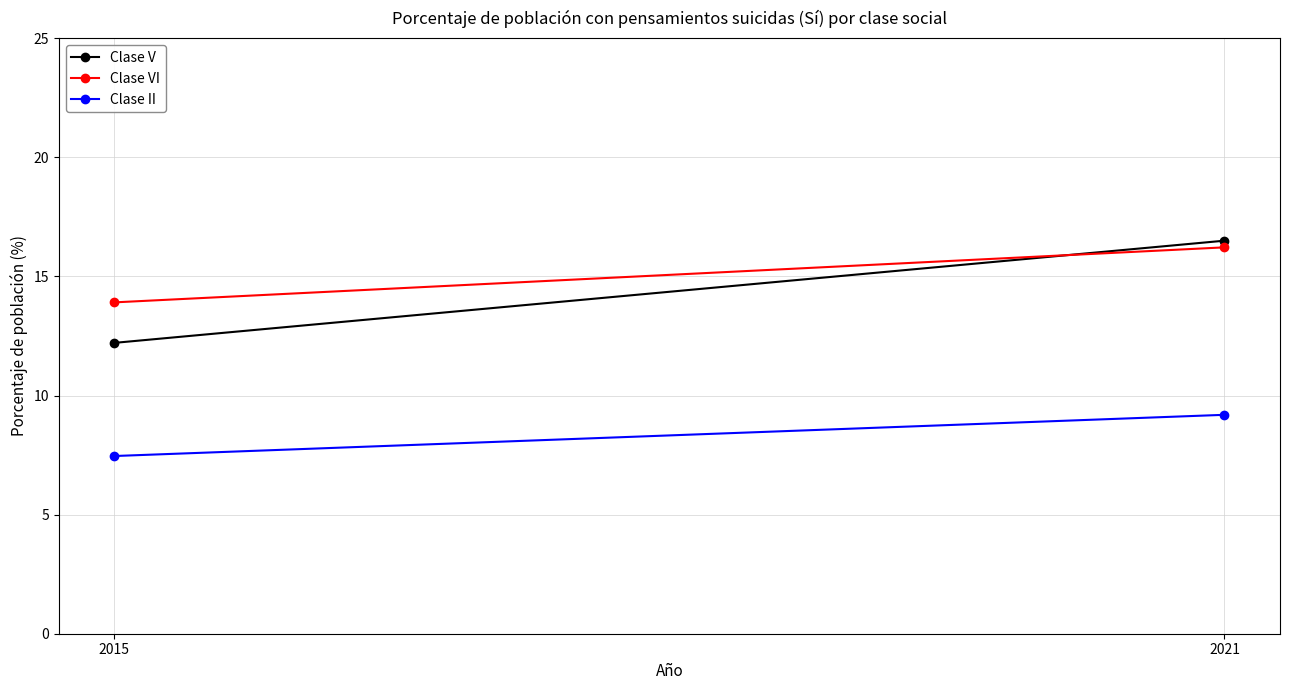

Reading left to right, what are all the values shown in this chart?

Clase V: 12.2	16.5
Clase VI: 13.9	16.2
Clase II: 7.5	9.2